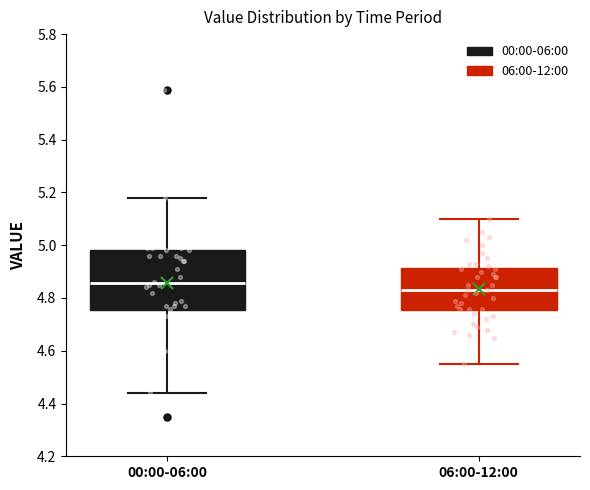

Reading left to right, transcribe this box plot: for each box, give where its median line is, the range the box spans, and where its two whiskers end, as read against the y-axis. The values are not printed on the chart, so give them approximately, as read against the axis.

00:00-06:00: median 4.86, box 4.76 to 4.98, whiskers 4.44 to 5.18
06:00-12:00: median 4.84, box 4.76 to 4.92, whiskers 4.56 to 5.10